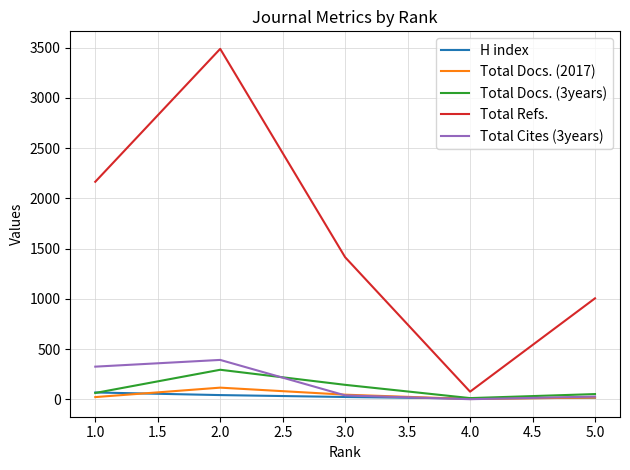

True or false: Total Refs. and Total Docs. (2017) cross at least once.

False